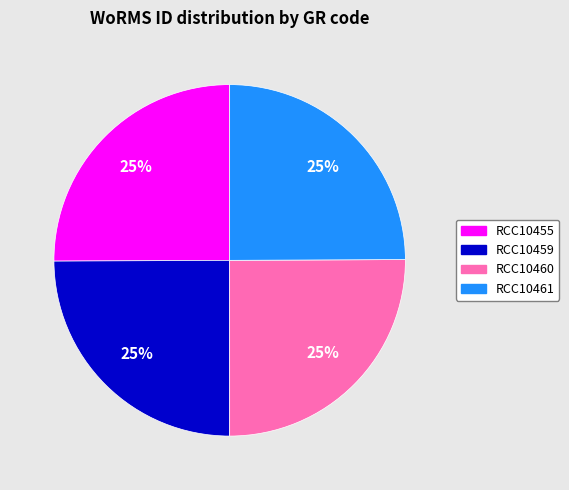

What is the ratio of the value at RCC10460 to the value at RCC10461?

1.0